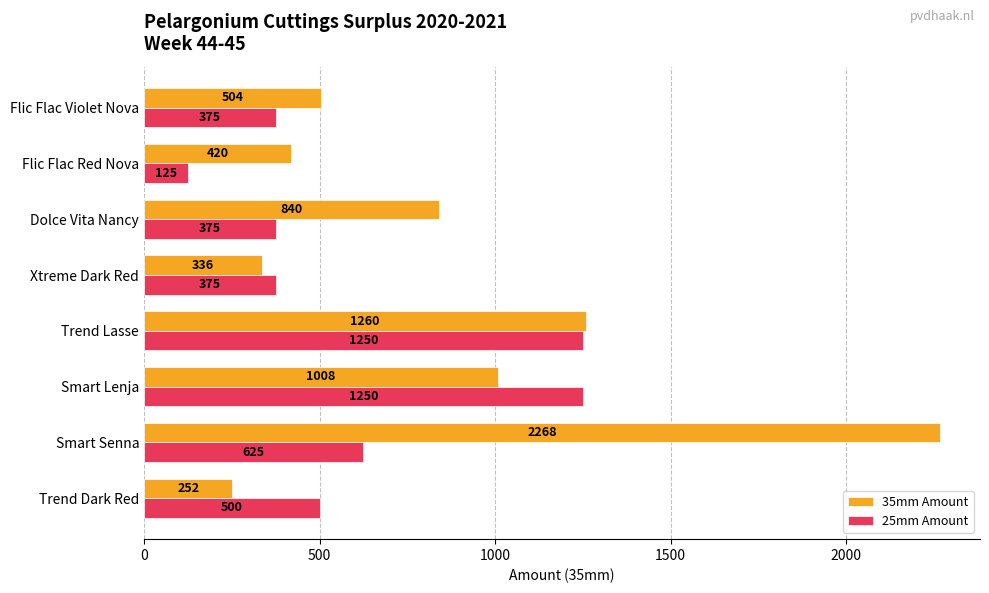

What are all the series names shown in the legend?

35mm Amount, 25mm Amount